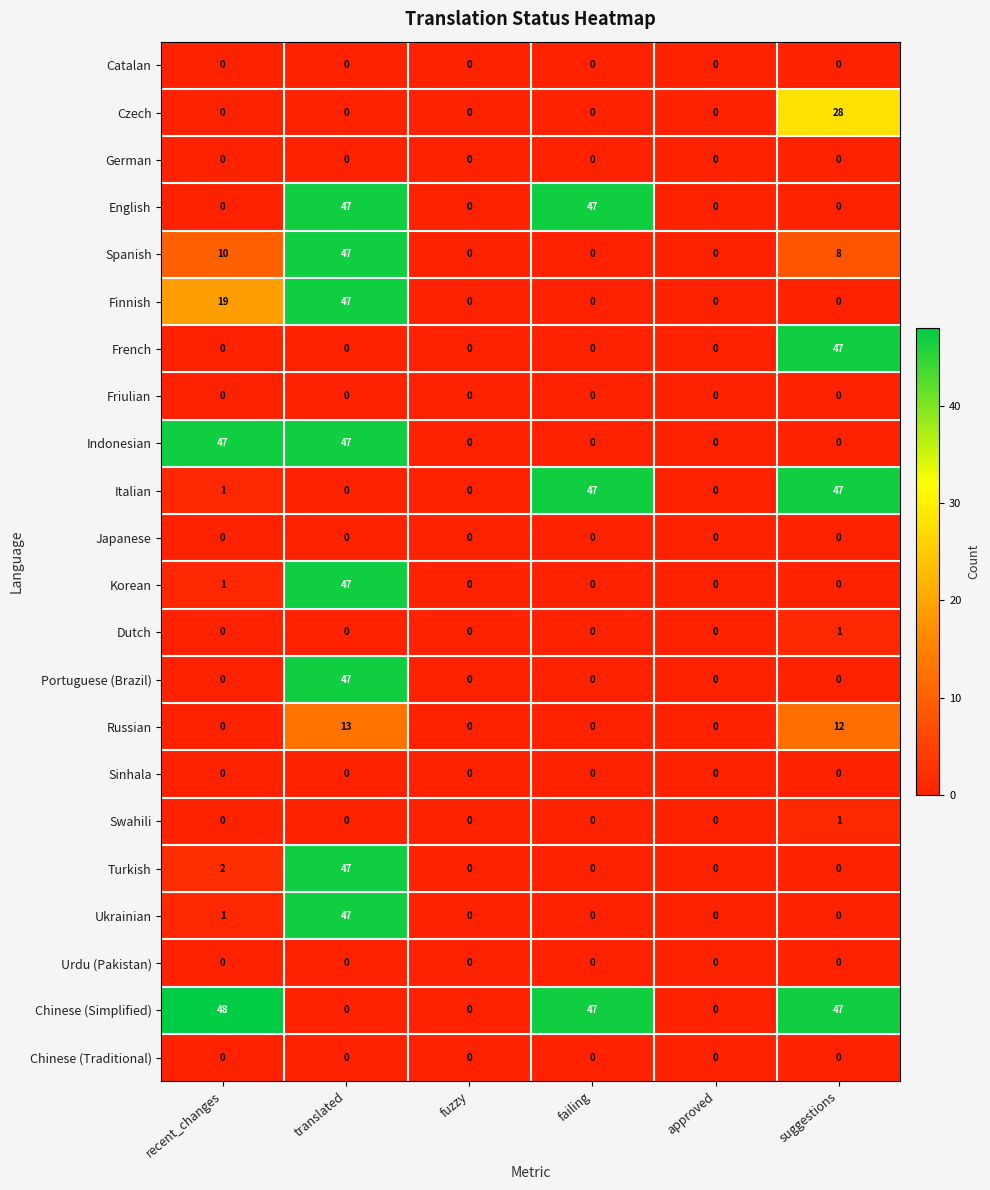

What is the greatest value displayed?

48